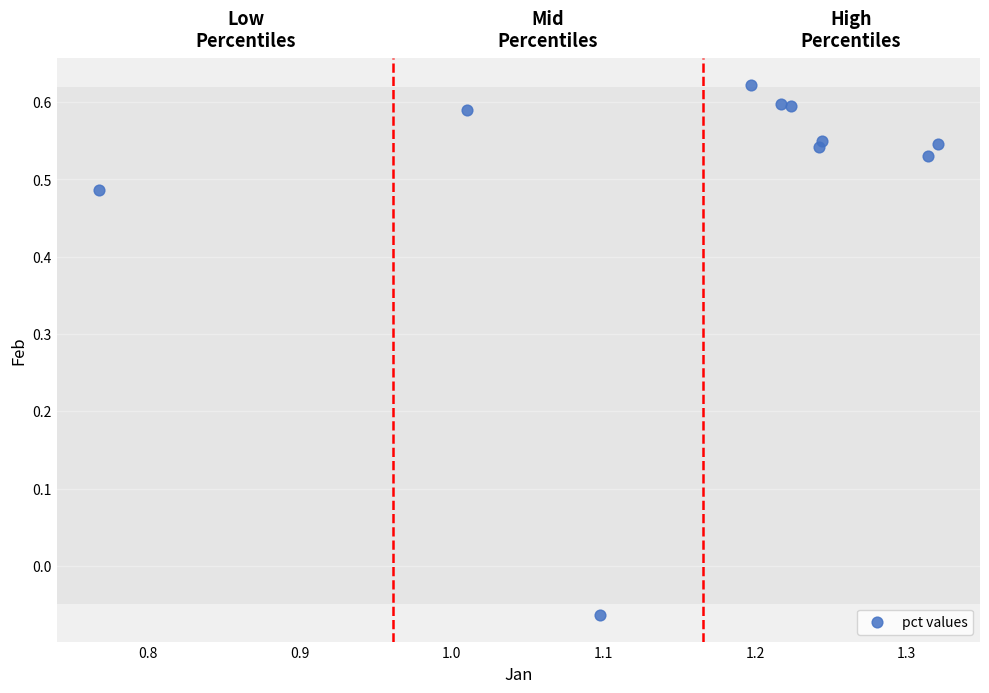

What is the average X value?

1.2